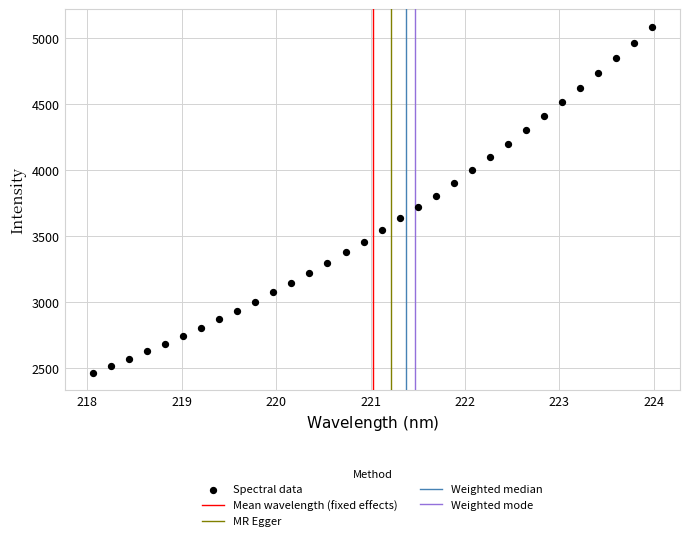

What is the range of Y values (max minus min)?

2620.3